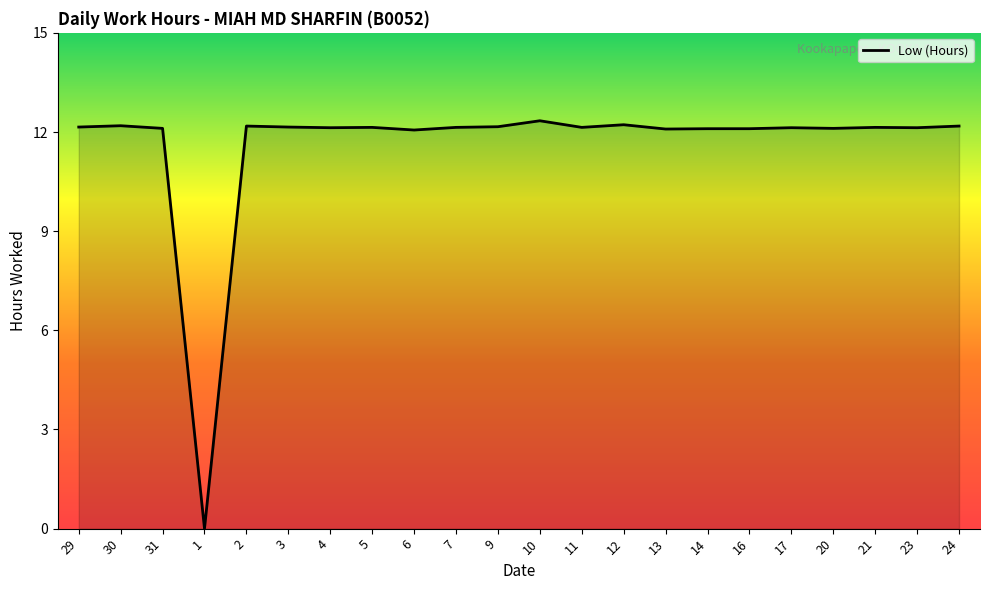

What is the difference between the maximum and minimum values?

12.3